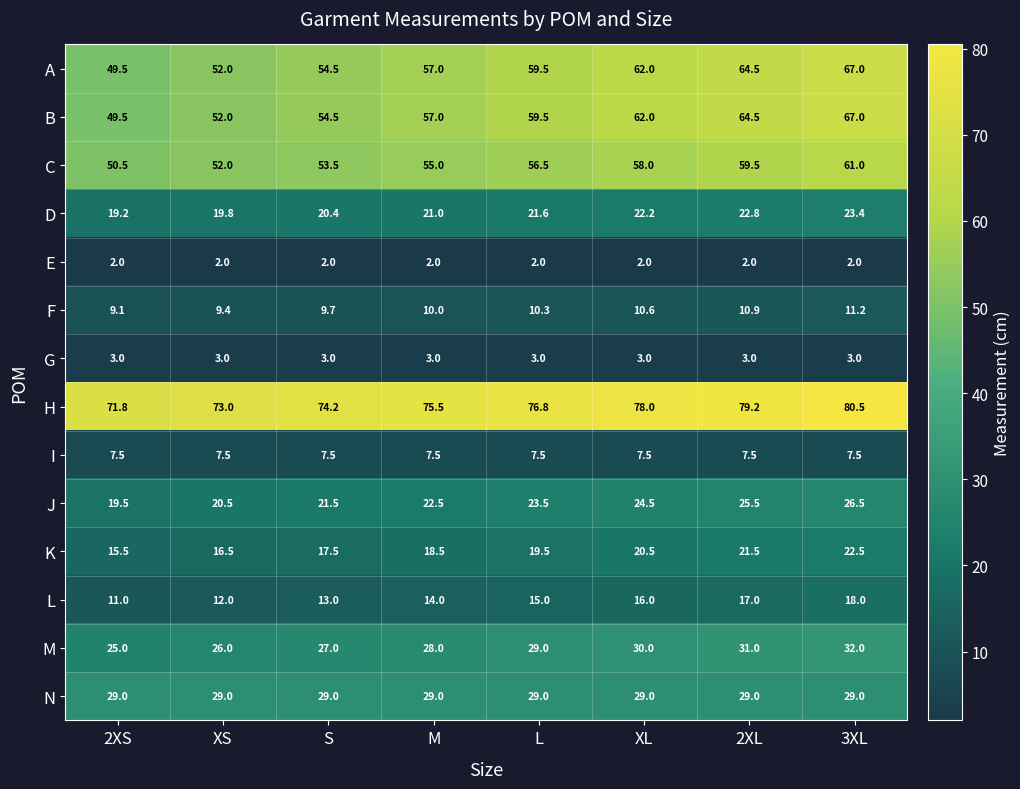

Count the number of categories in the chart.

8